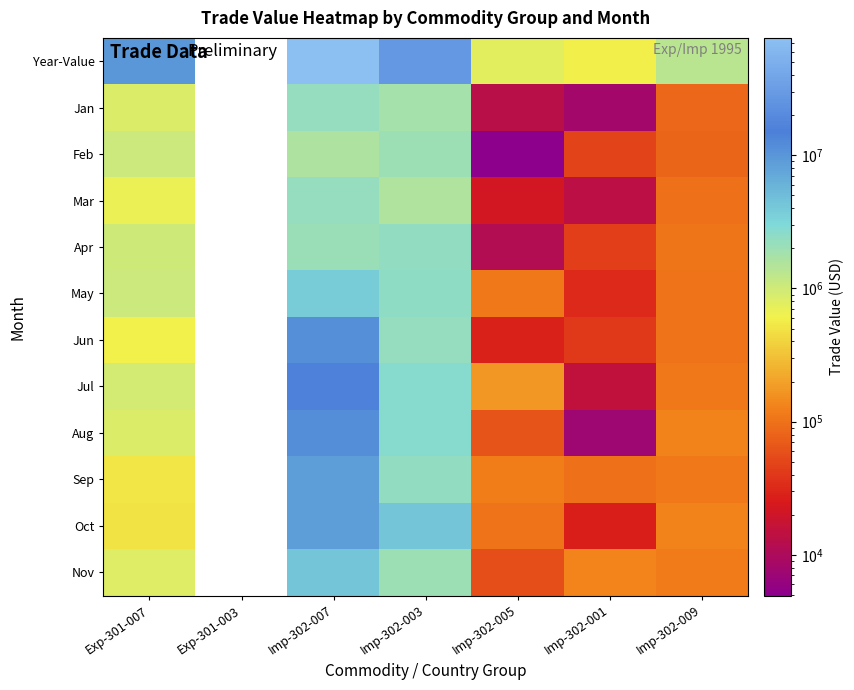

The May series shows 111947.0 at Imp-302-005. True or false?

True